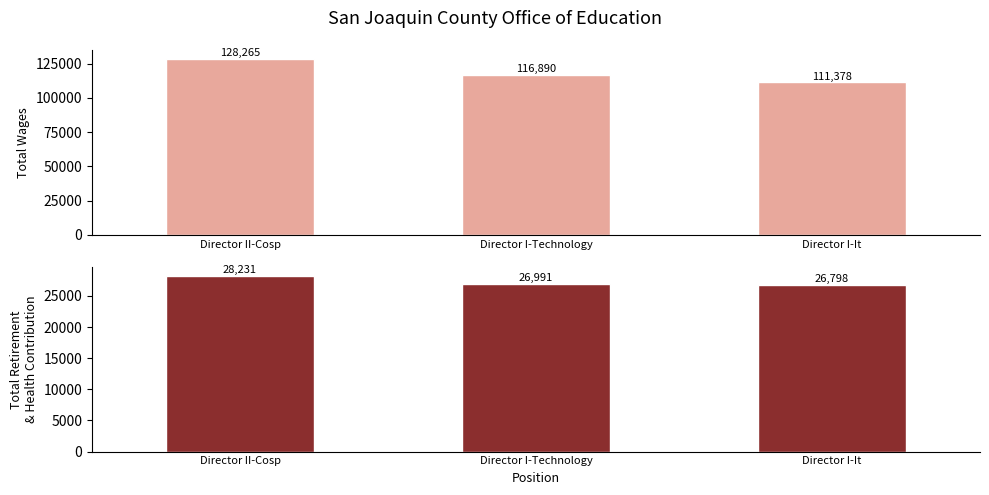

How many bars are there in each group?

2